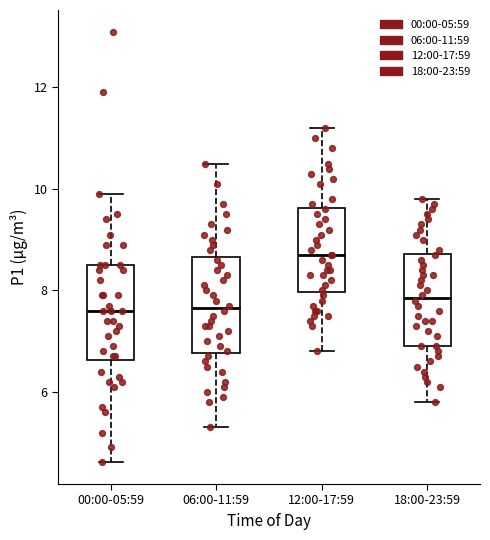

Reading left to right, read every box against the y-axis: the position of its median line, the range the box covers, and the ends of its whiskers. The values are not printed on the chart, so give them approximately, as read against the axis.

00:00-05:59: median 7.6, box 6.6 to 8.6, whiskers 4.6 to 10.0
06:00-11:59: median 7.6, box 6.8 to 8.6, whiskers 5.4 to 10.6
12:00-17:59: median 8.8, box 8.0 to 9.6, whiskers 6.8 to 11.2
18:00-23:59: median 7.8, box 7.0 to 8.8, whiskers 5.8 to 9.8